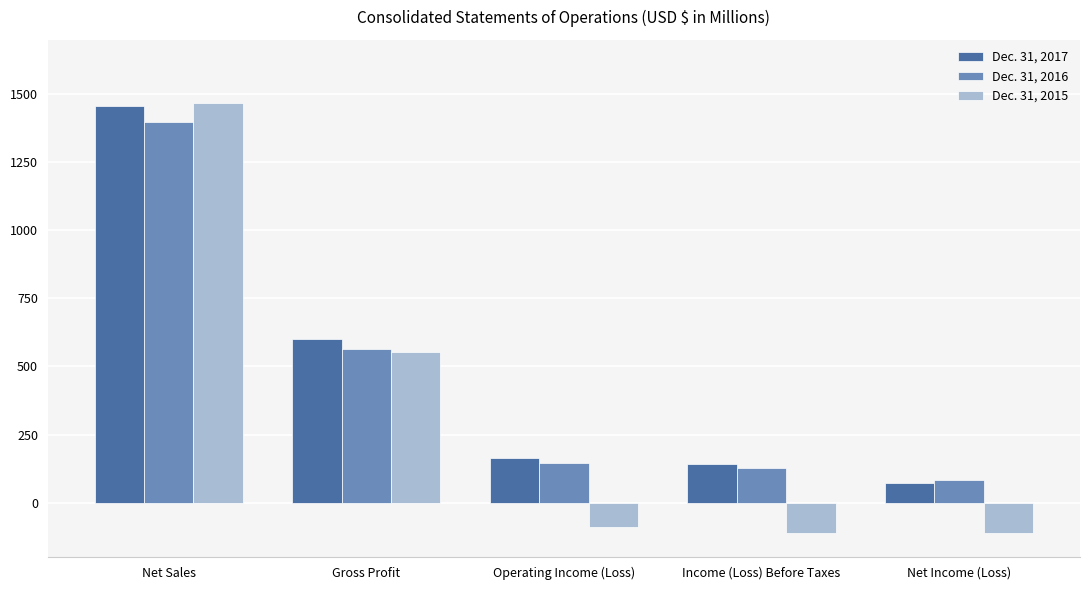

What is the value of the Dec. 31, 2015 bar at the 4th from the left?

-111.0